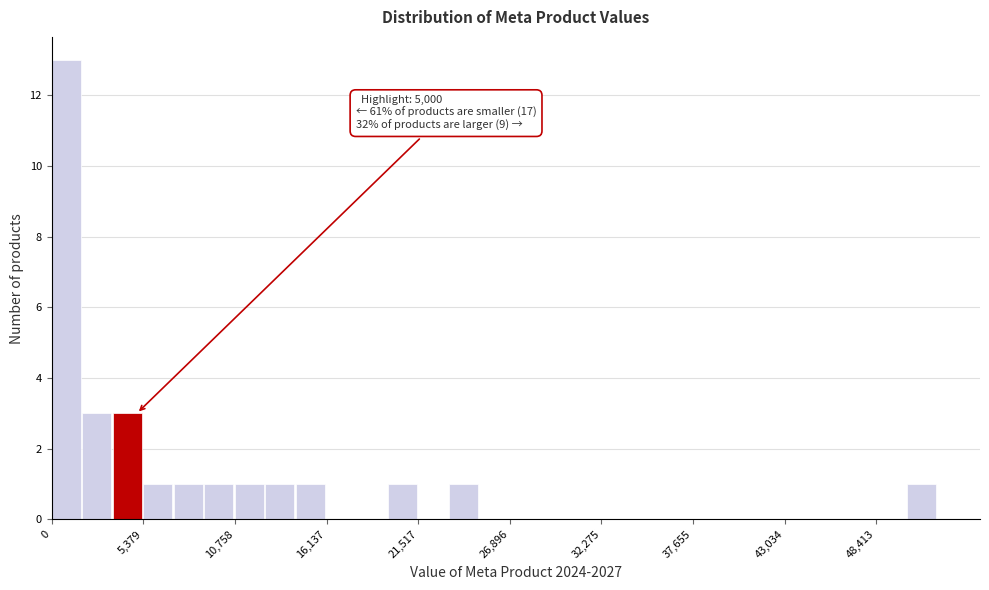

Read against the x-axis, roughly where is the centre of the tallest bar?

1000